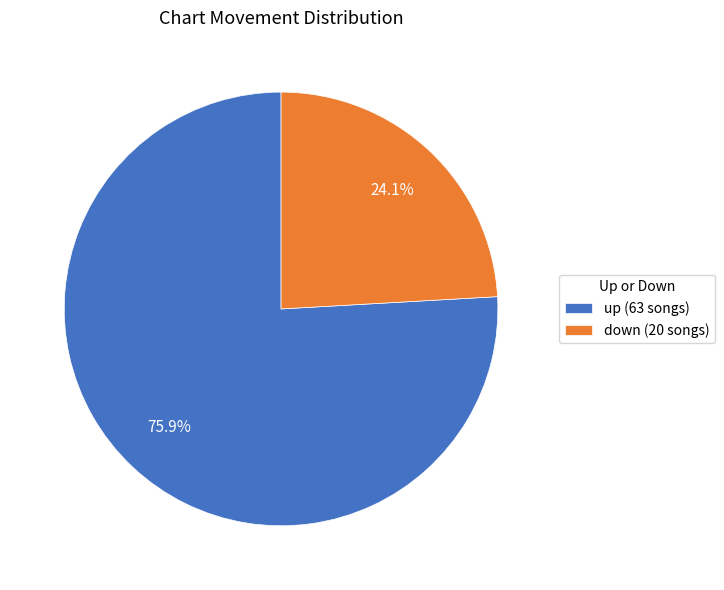

Is there any slice that represents more than half of the pie?

Yes